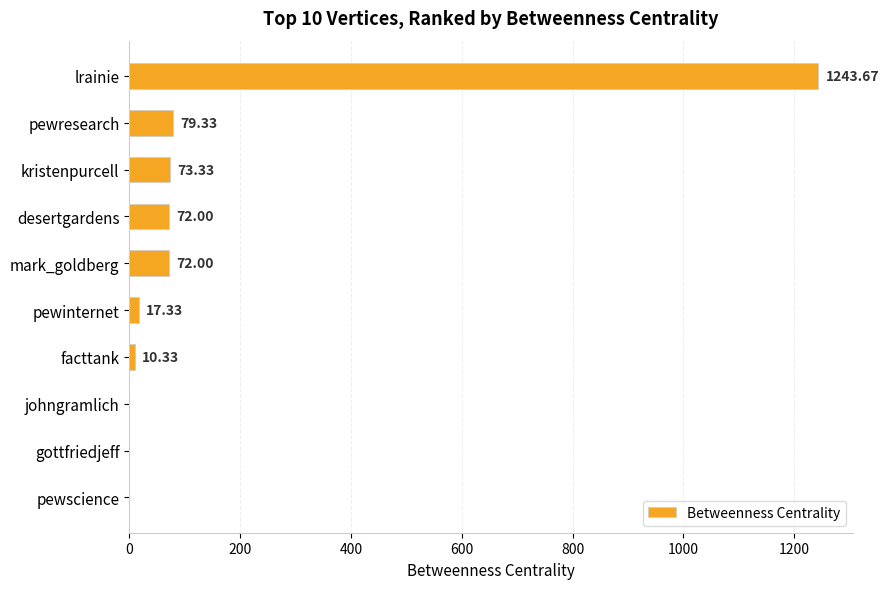

Are the bars horizontal?

Yes